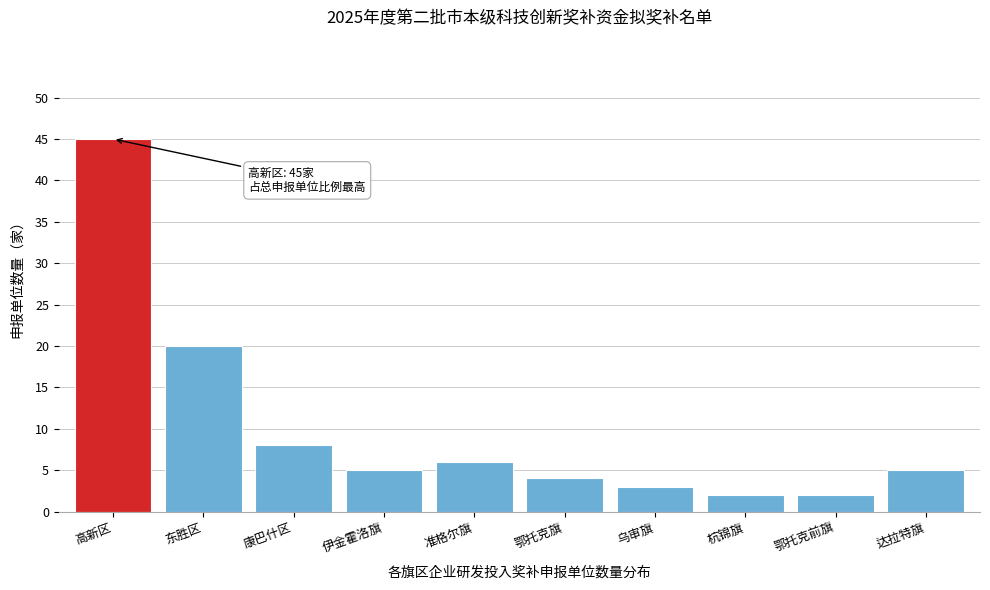

Reading right to left, what are all the values shown in this chart?

达拉特旗=5	鄂托克前旗=2	杭锦旗=2	乌审旗=3	鄂托克旗=4	准格尔旗=6	伊金霍洛旗=5	康巴什区=8	东胜区=20	高新区=45